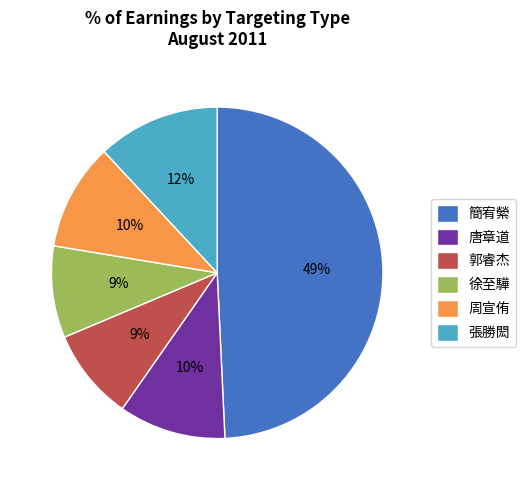

To the nearest percent, what percentage of the pie is 徐至驊?

9%